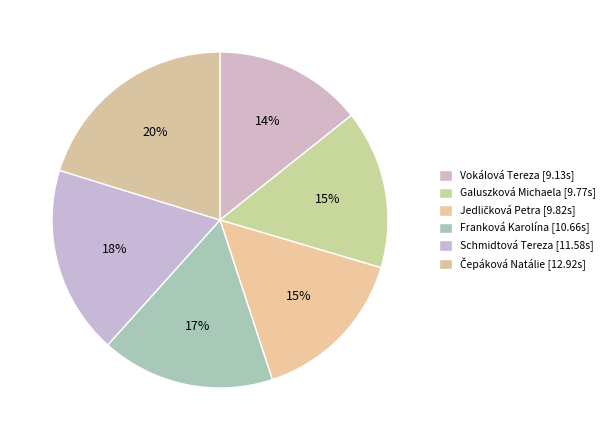

True or false: Vokálová Tereza accounts for 14% of the total.

True